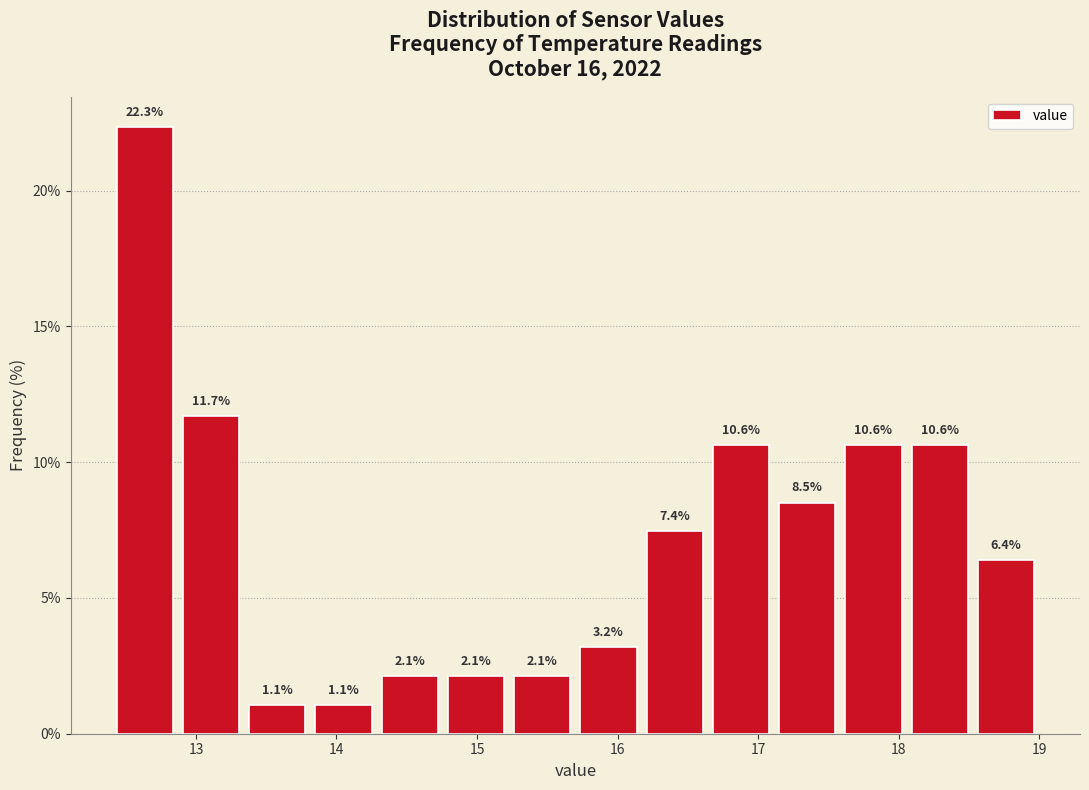

Reading left to right, list every bar in this chart as the range it spans on the x-axis followed by its height. The bar edges are not printed on the chart, so give them approximately, as read against the axis.

12.4 to 12.9: 22.3
12.9 to 13.3: 11.7
13.3 to 13.8: 1.1
13.8 to 14.3: 1.1
14.3 to 14.8: 2.1
14.8 to 15.2: 2.1
15.2 to 15.7: 2.1
15.7 to 16.2: 3.2
16.2 to 16.6: 7.4
16.6 to 17.1: 10.6
17.1 to 17.6: 8.5
17.6 to 18.1: 10.6
18.1 to 18.5: 10.6
18.5 to 19.0: 6.4